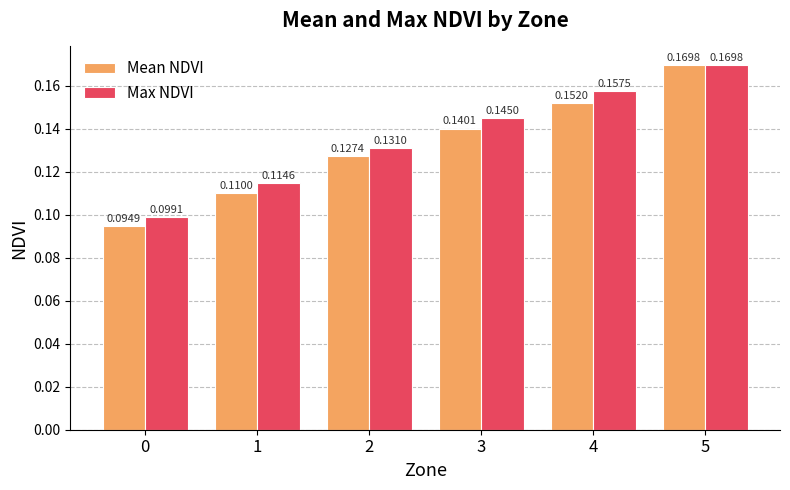

Rank the categories by Mean NDVI value from lowest to highest.

0, 1, 2, 3, 4, 5